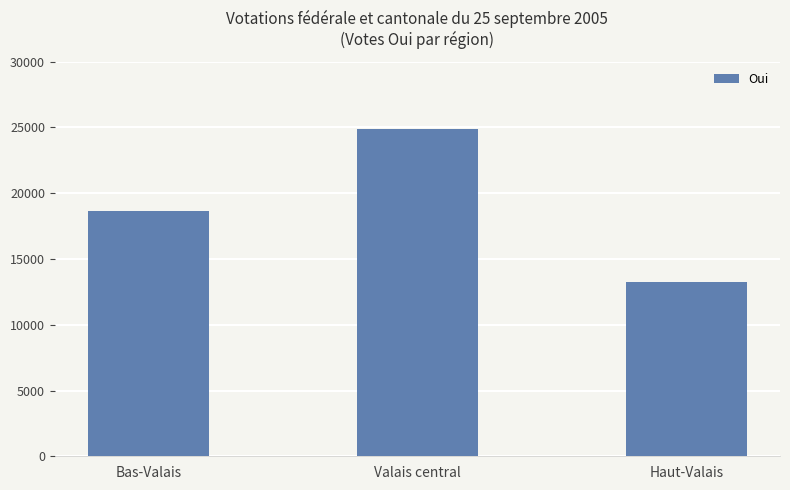

List the labels in order of value, smallest first.

Haut-Valais, Bas-Valais, Valais central